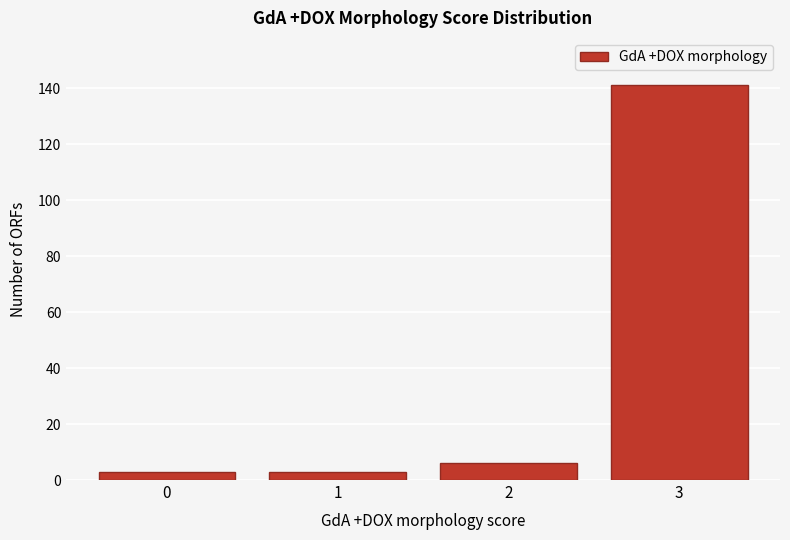

Reading left to right, what are all the values shown in this chart?

0=3	1=3	2=6	3=141